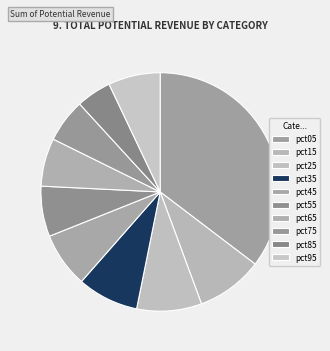

What is the smallest slice in the pie chart?

pct85